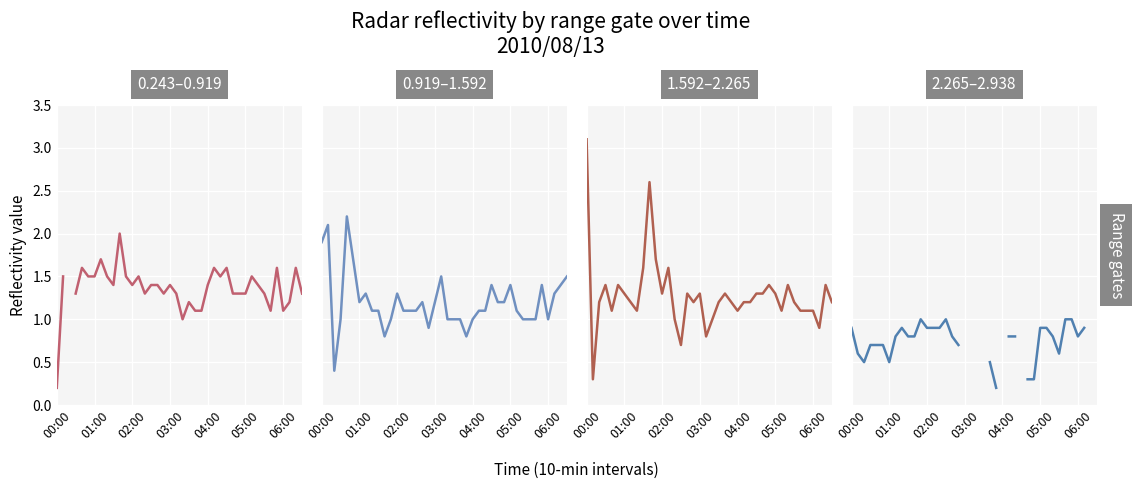

What are all the series names shown in the legend?

col_6 (0.823), col_7 (0.919), col_11 (1.209), col_17 (1.789)